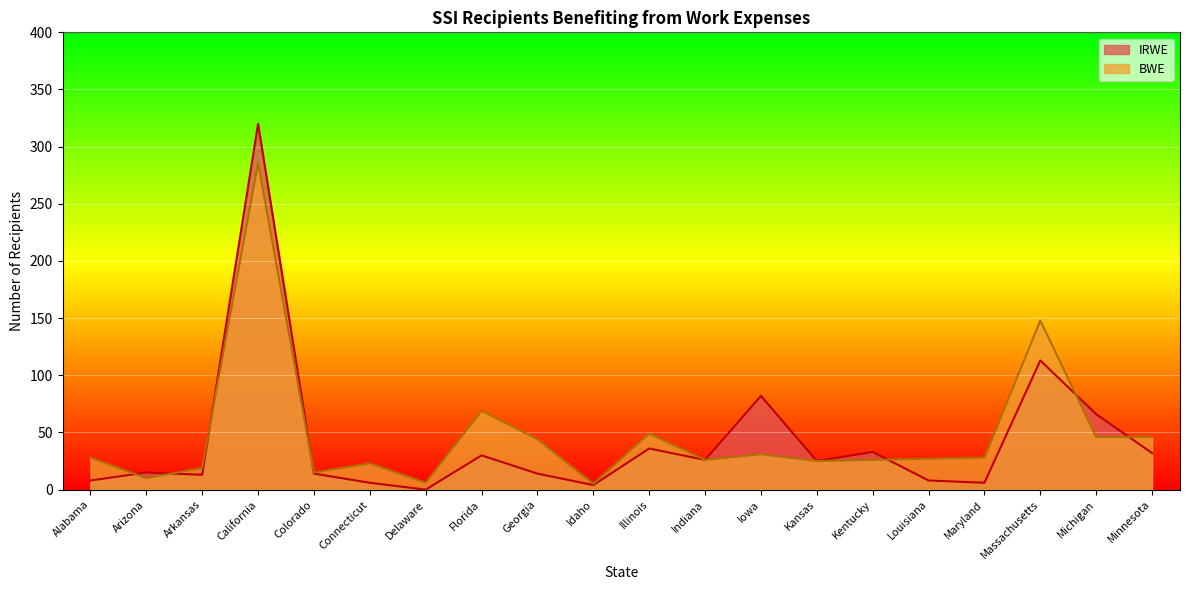

Is the value of BWE at Maryland greater than the value of IRWE at Kentucky?

No